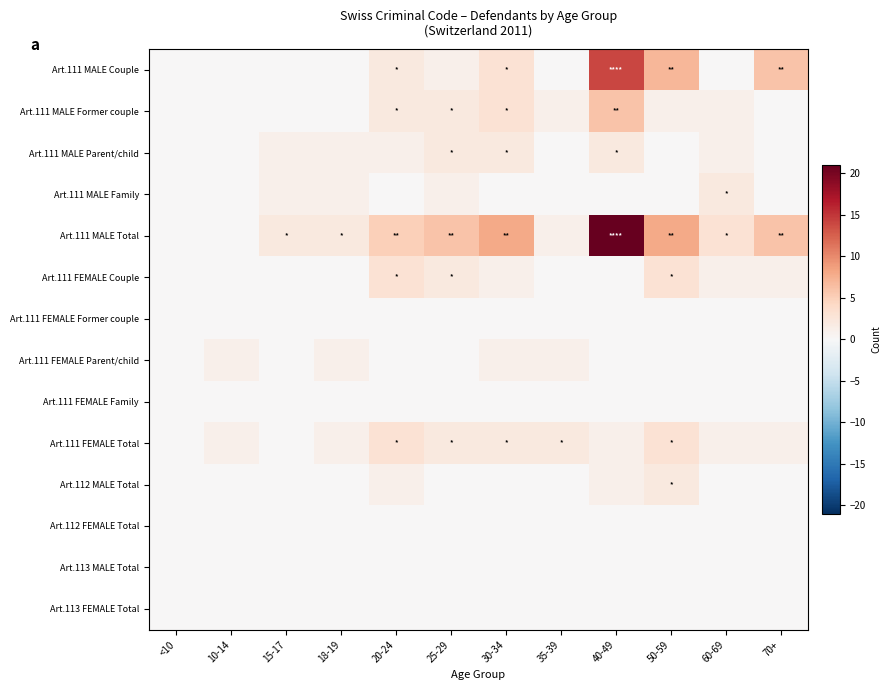

At <10, list the series in order from largest to smallest.

Art.111 MALE Couple, Art.111 MALE Former couple, Art.111 MALE Parent/child, Art.111 MALE Family, Art.111 MALE Total, Art.111 FEMALE Couple, Art.111 FEMALE Former couple, Art.111 FEMALE Parent/child, Art.111 FEMALE Family, Art.111 FEMALE Total, Art.112 MALE Total, Art.112 FEMALE Total, Art.113 MALE Total, Art.113 FEMALE Total